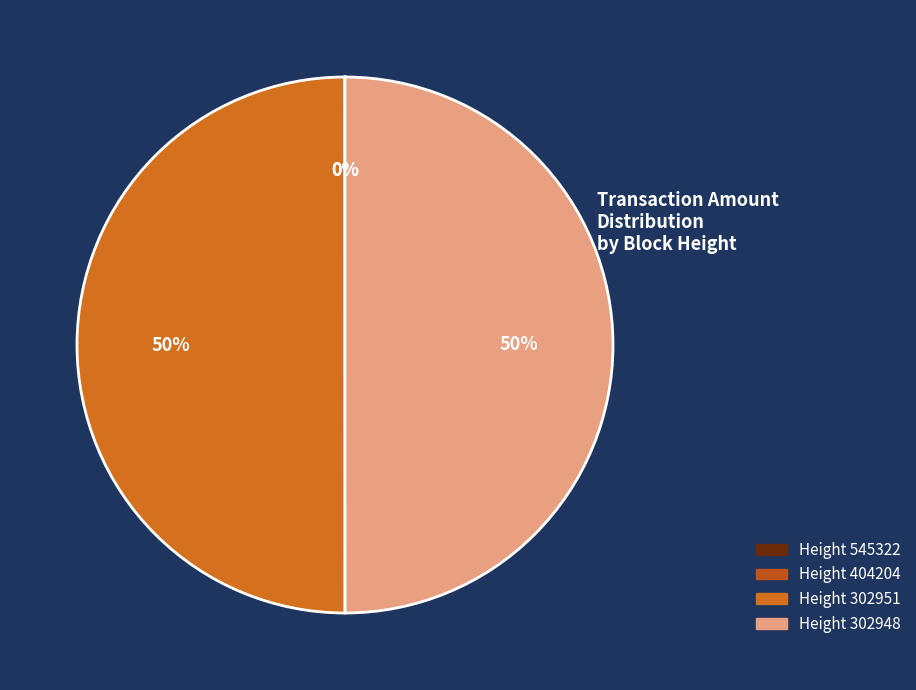

What is the largest slice in the pie chart?

302948